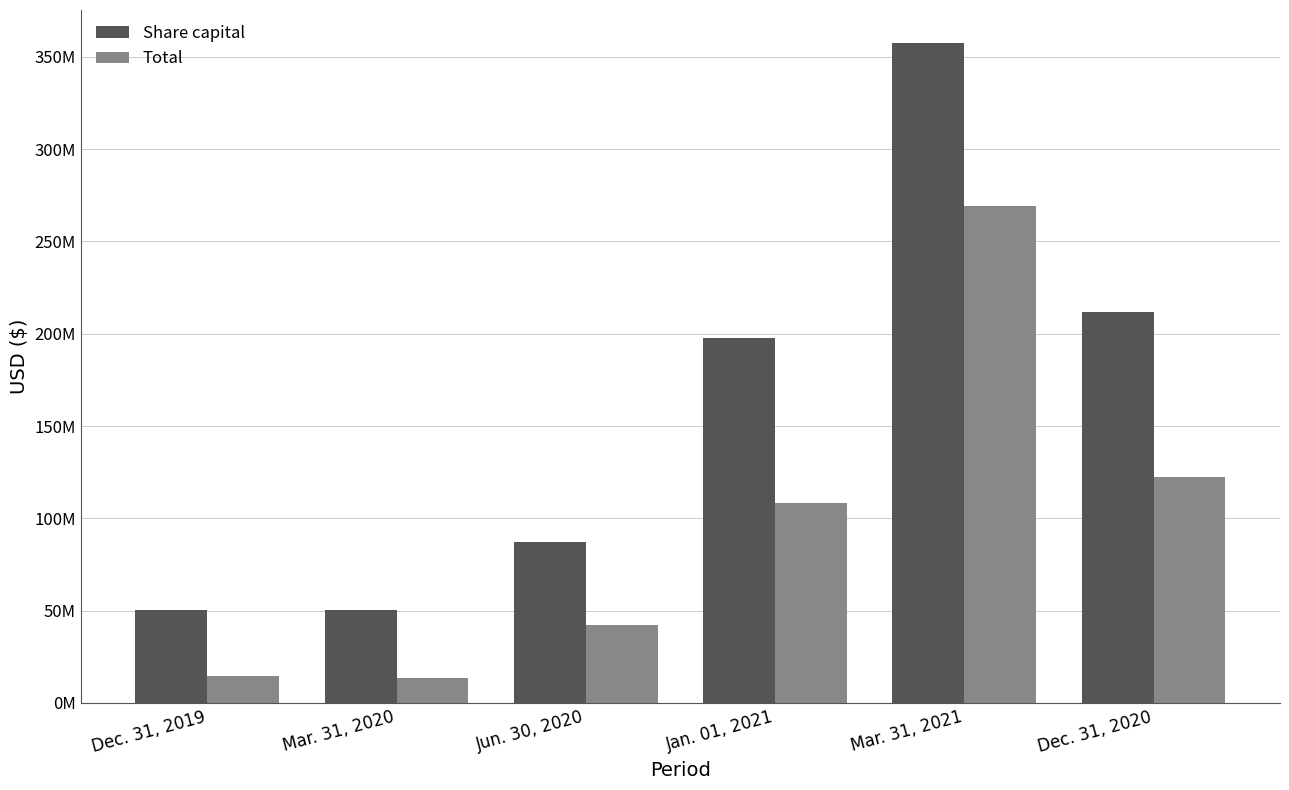

What are all the series names shown in the legend?

Share capital, Total